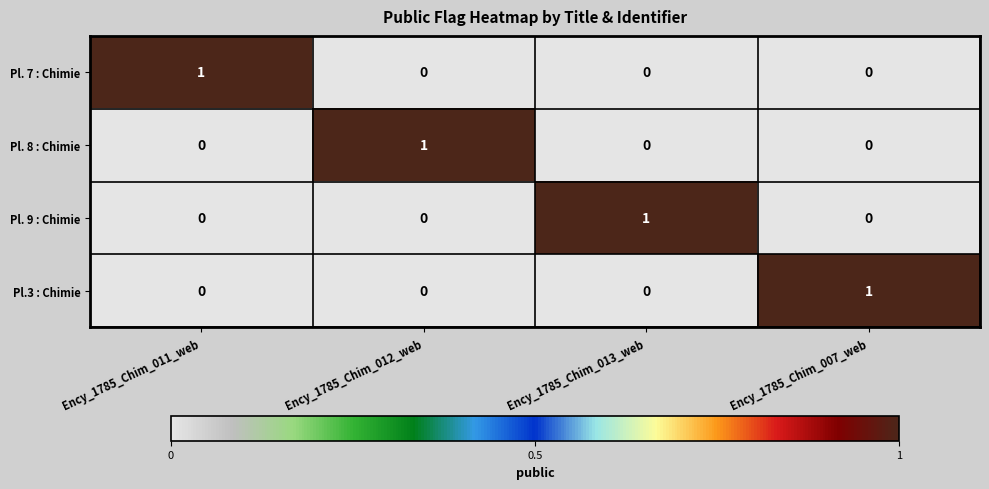

What is the total value across all series at Ency_1785_Chim_007_web?

1